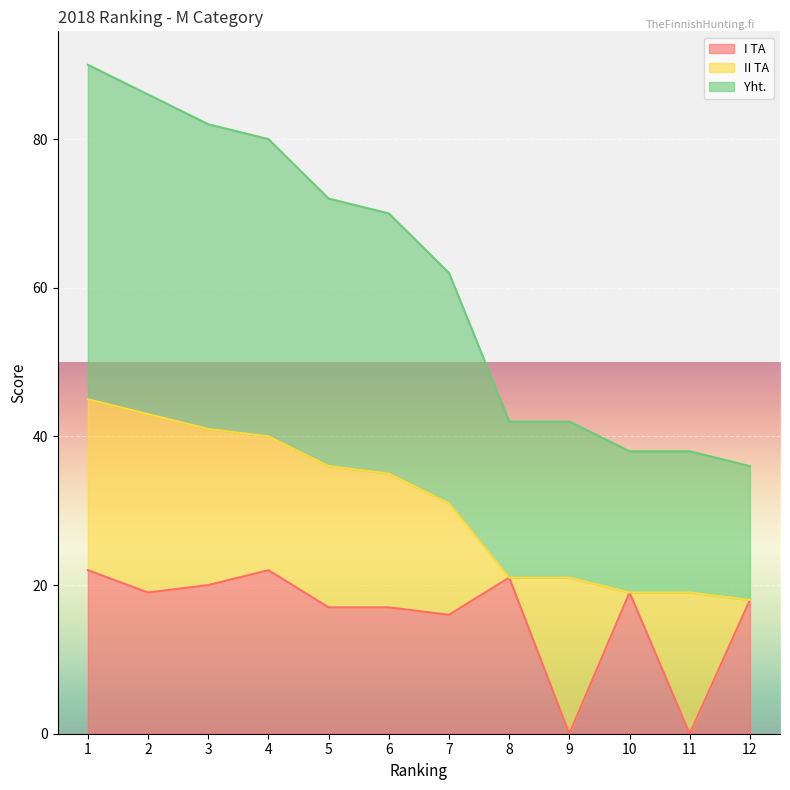

True or false: I TA has a value of 20 at 3.

True